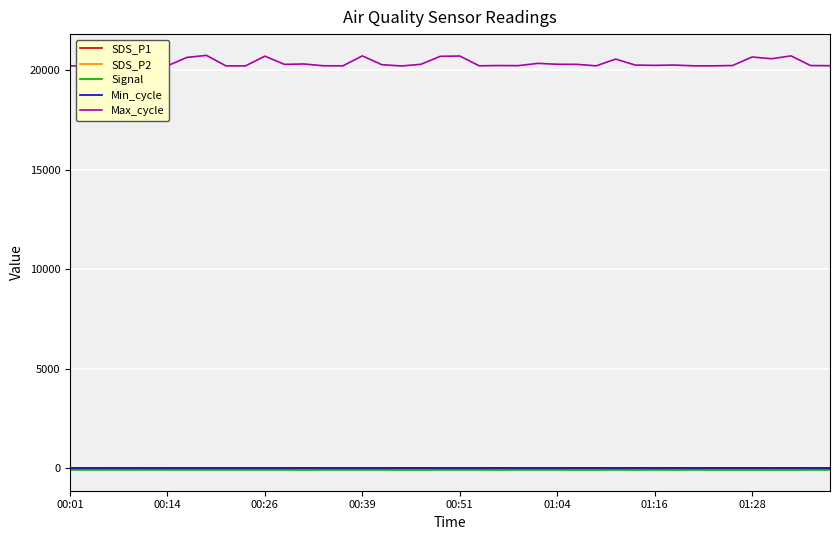

Is it true that Signal equals -75.0 at 00:39?

True